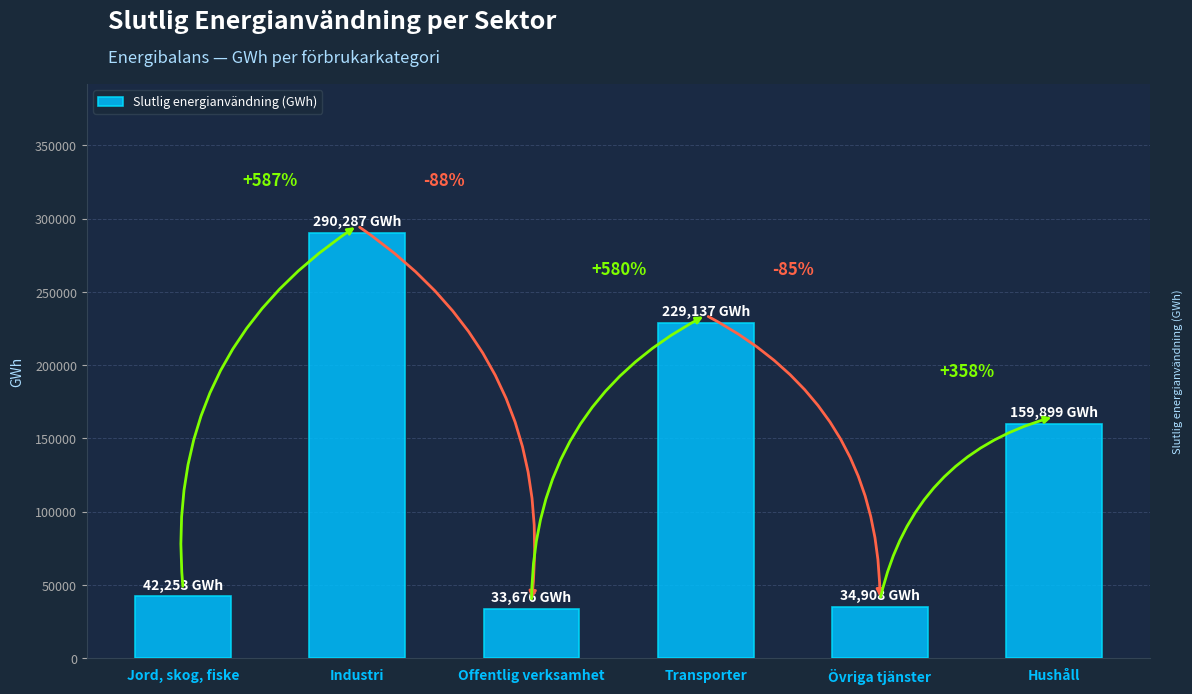

Reading left to right, transcribe all the data shown in this chart.

Jord, skog, fiske=42253.0	Industri=290286.8	Offentlig verksamhet=33676.0	Transporter=229137.0	Övriga tjänster=34908.0	Hushåll=159899.0